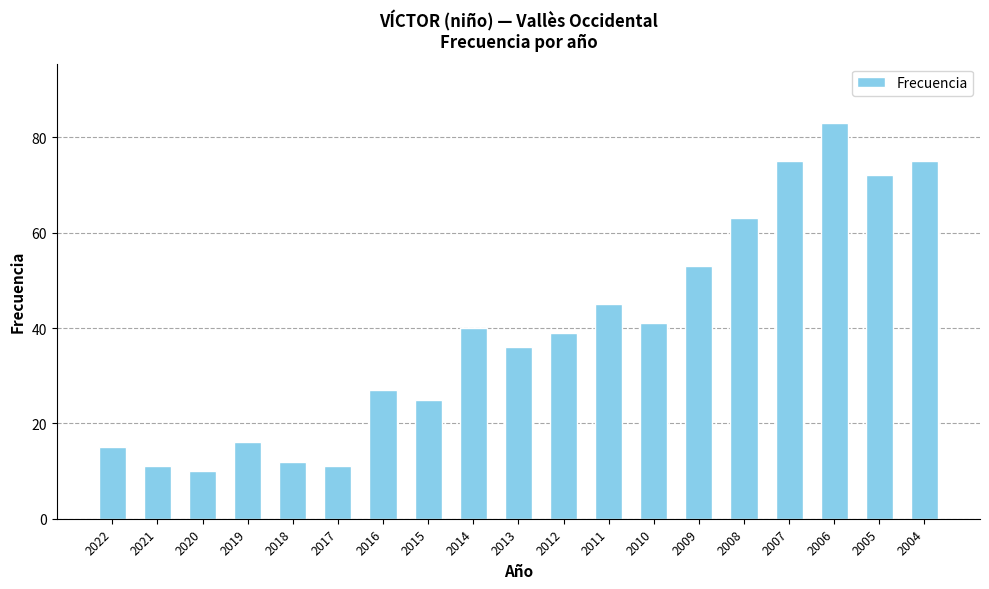

True or false: the data shows 23 at 2005.

False